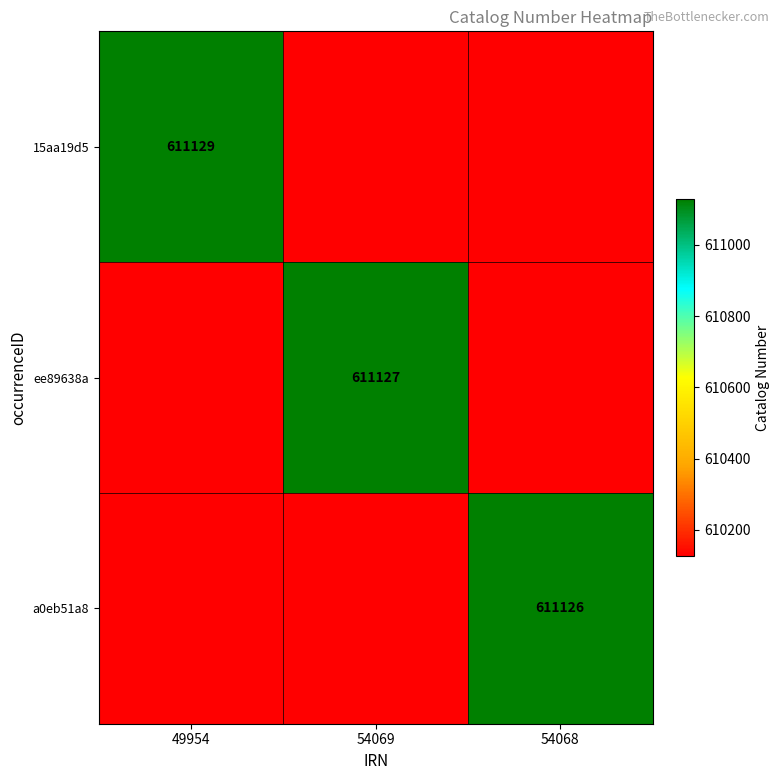

The value of a0eb51a8 at 54068 is 795881. True or false?

False